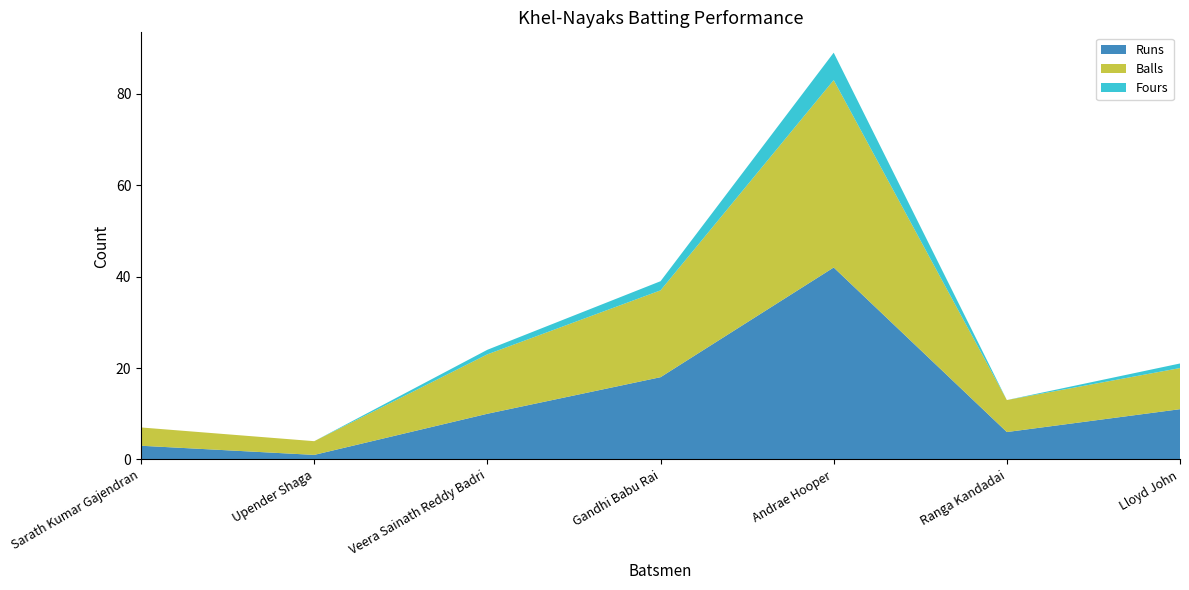

Reading left to right, what are all the values shown in this chart?

Runs: 3	1	10	18	42	6	11
Balls: 4	3	13	19	41	7	9
Fours: 0	0	1	2	6	0	1